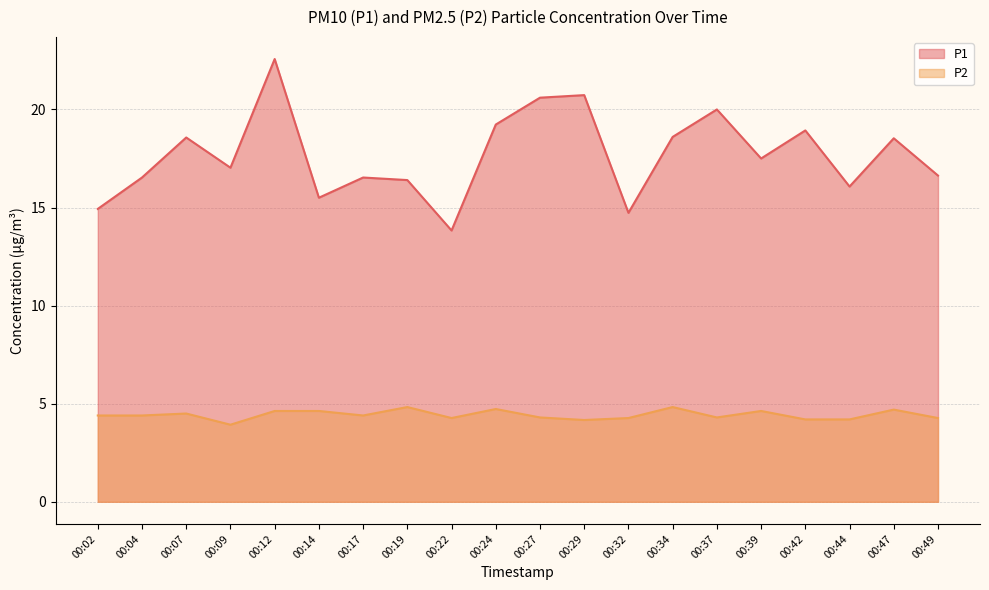

What is the value of the P1 point at the 1st from the left?

14.9